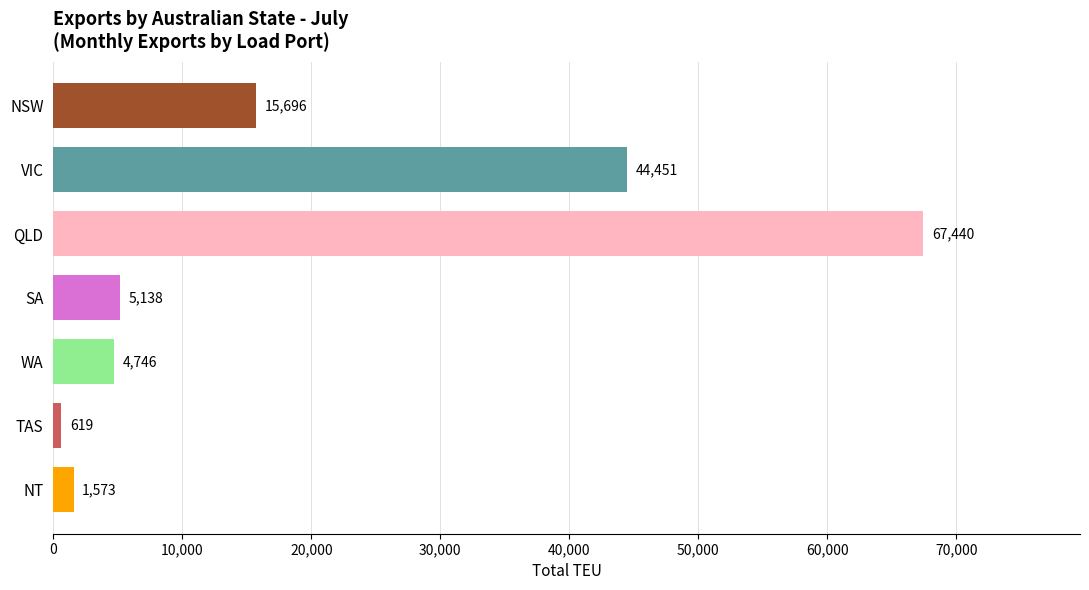

Reading bottom to top, extract all data points from this chart.

NT=1573	TAS=619	WA=4746	SA=5138	QLD=67440	VIC=44451	NSW=15696